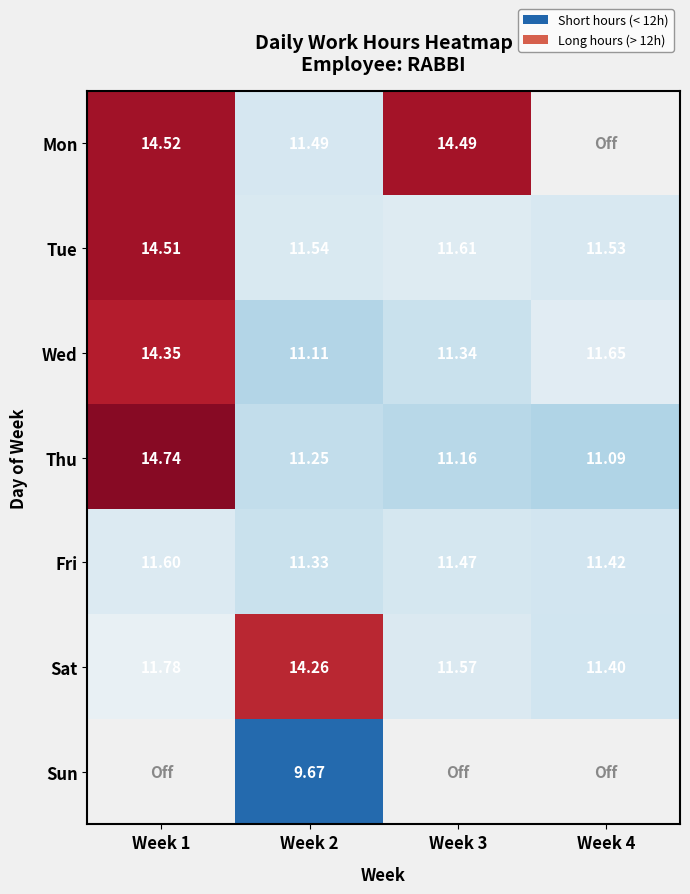

Is the value of Tue at Week 1 greater than the value of Mon at Week 1?

No